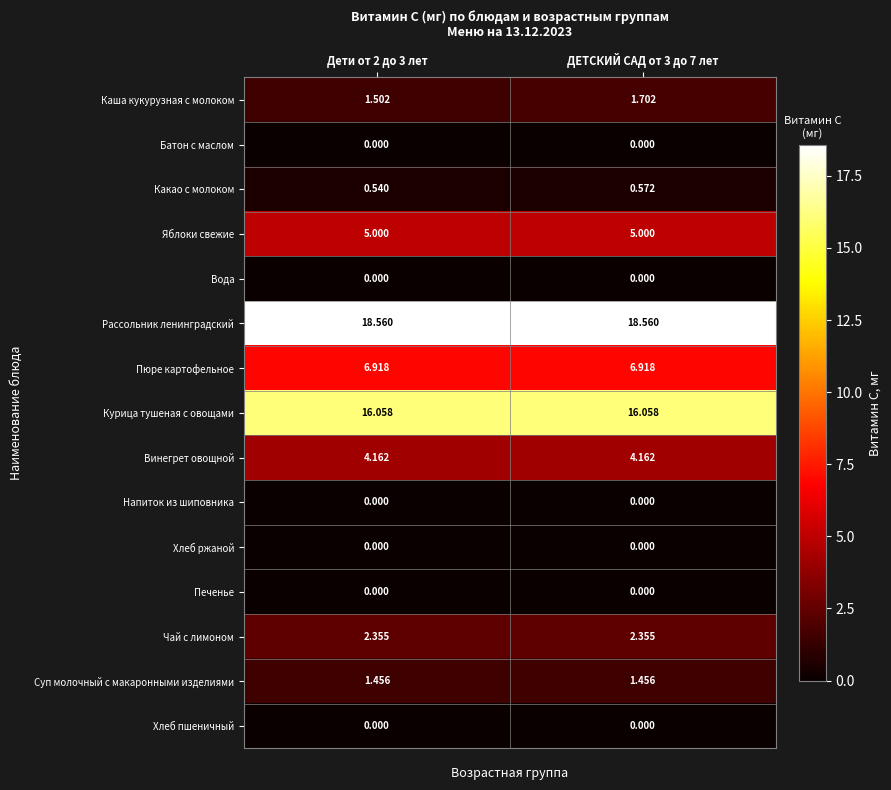

What is the difference between the highest and lowest values at ДЕТСКИЙ САД от 3 до 7 лет?

18.6